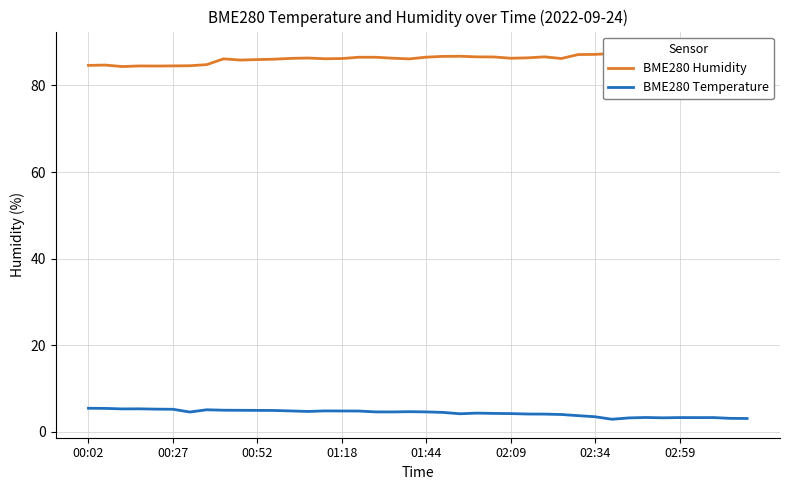

What is the sum of the BME280 Humidity values at 27 and 37?

174.1